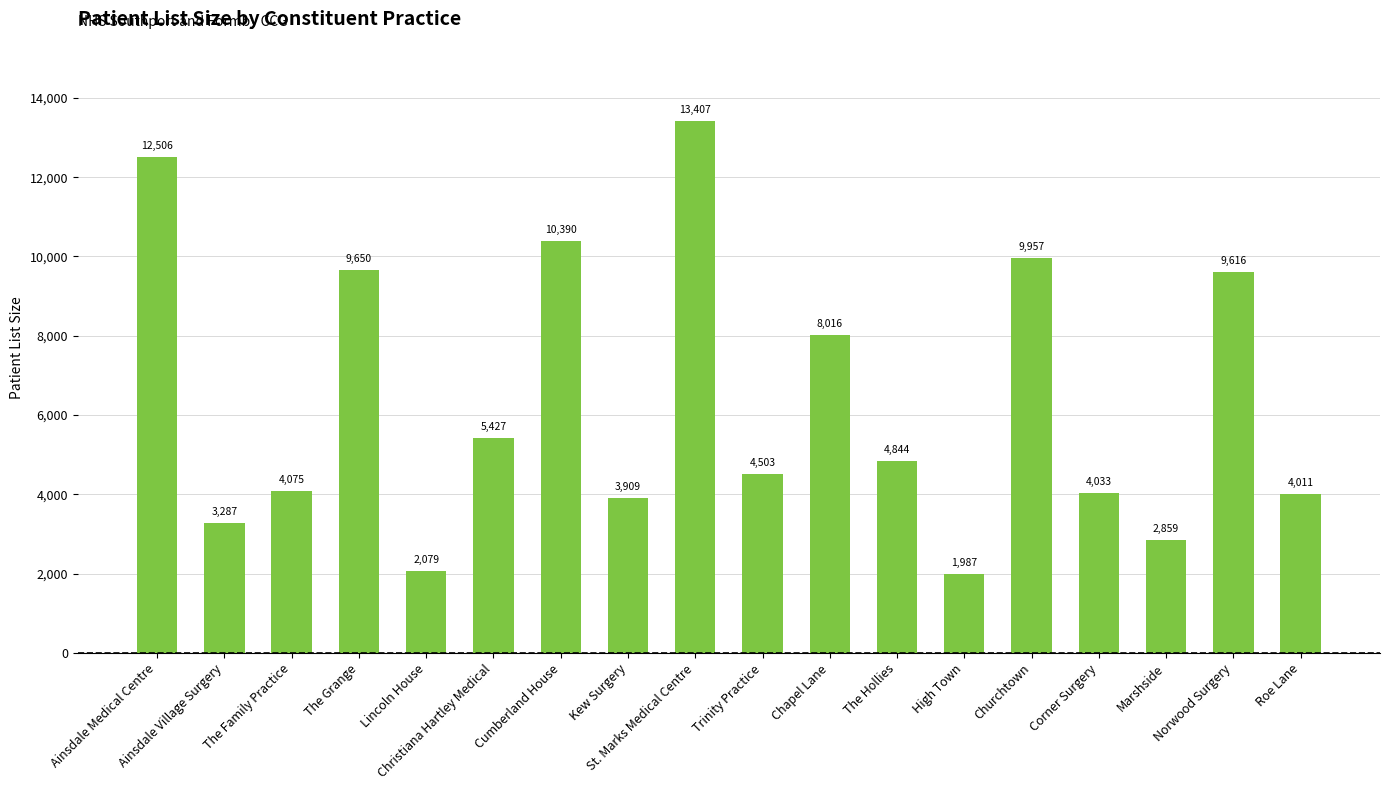

What position from the right is The Family Practice?

16